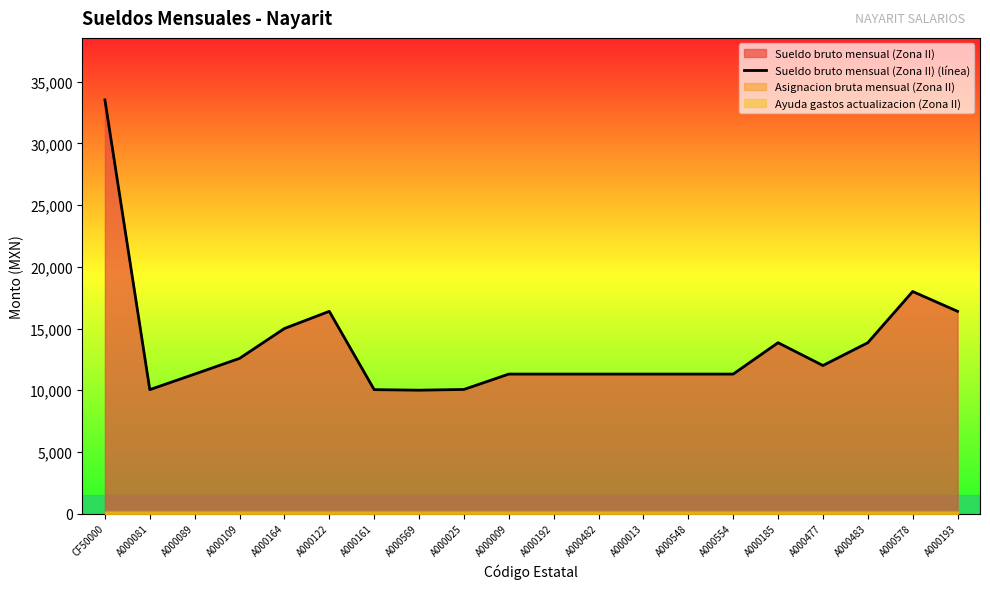

Rank the categories by value from highest to lowest.

CF50000, A000578, A000122, A000193, A000164, A000185, A000483, A000109, A000477, A000089, A000009, A000192, A000482, A000013, A000548, A000554, A000025, A000081, A000161, A000569